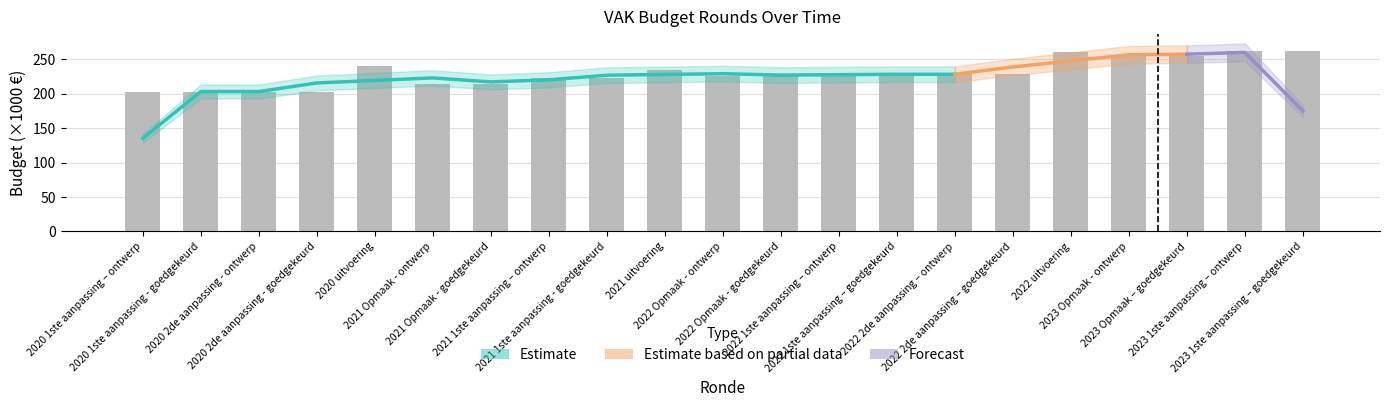

Where does the data first go above 228?

2020 uitvoering